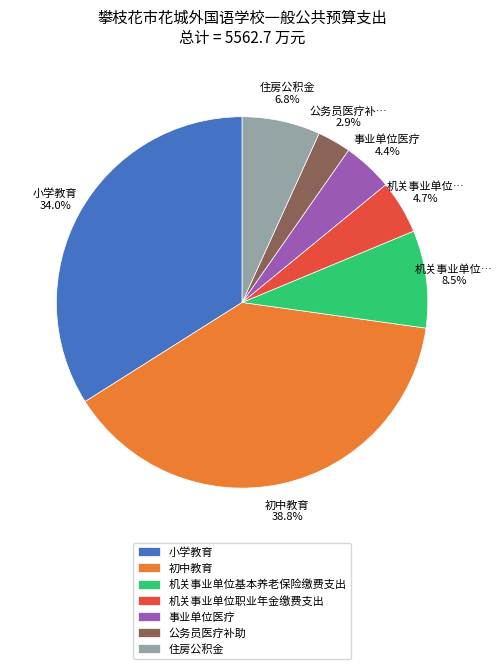

What is the smallest slice in the pie chart?

公务员医疗补助